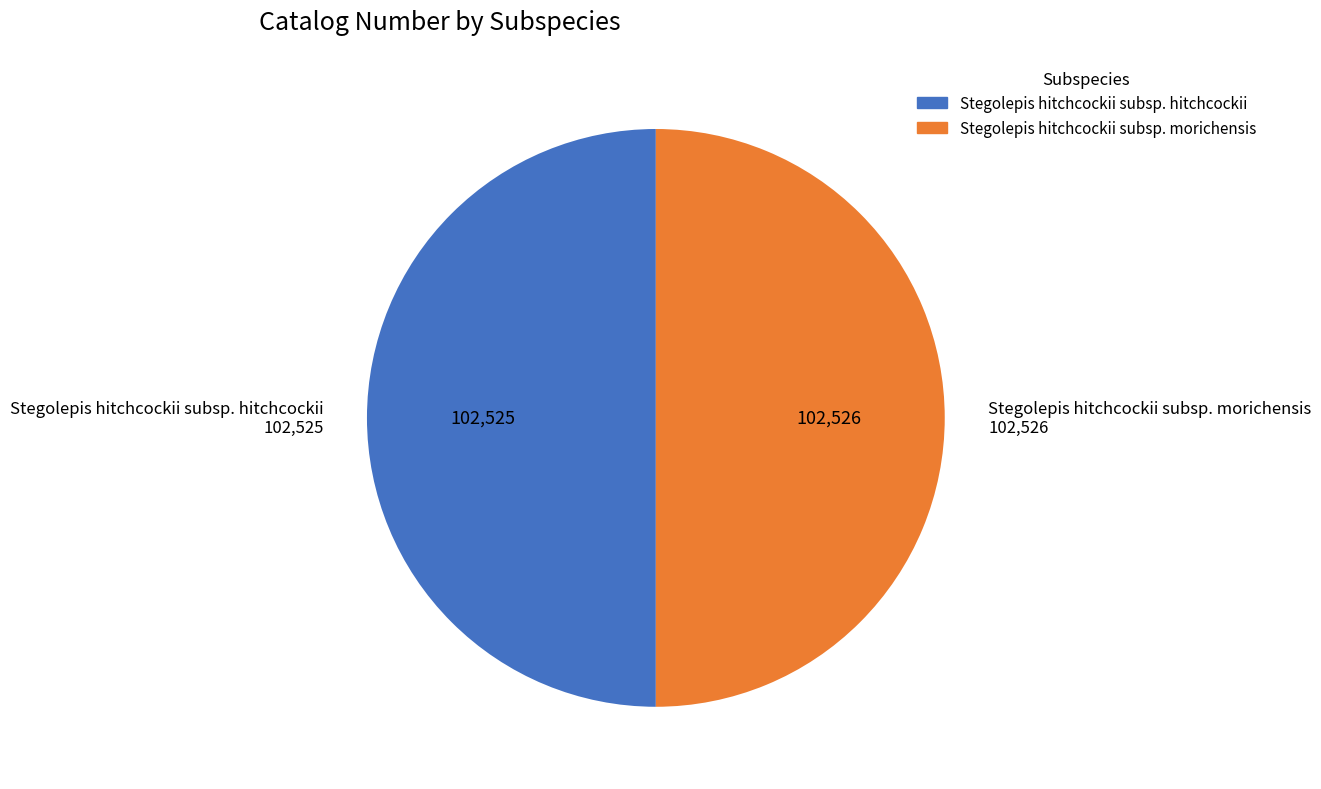

What is the ratio of the value at Stegolepis hitchcockii subsp. hitchcockii to the value at Stegolepis hitchcockii subsp. morichensis?

1.0